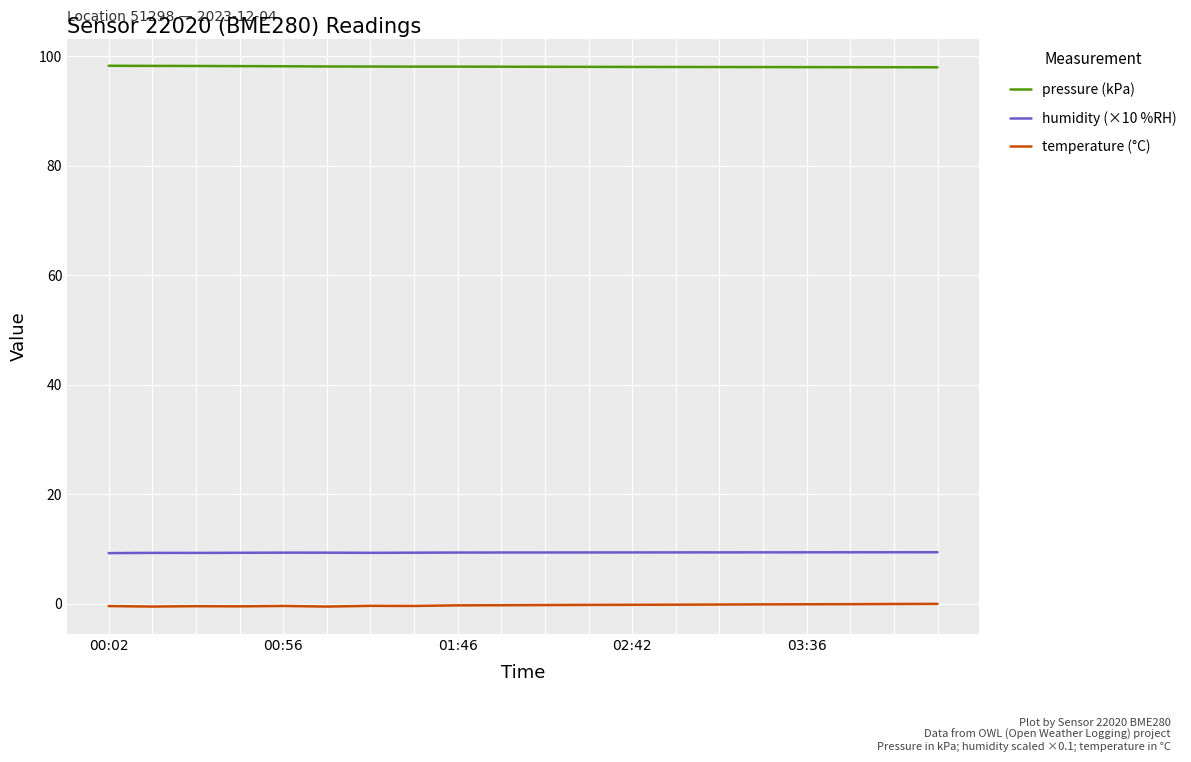

What is the difference between the second highest and minimum values in the humidity (×10 %RH) series?

0.2